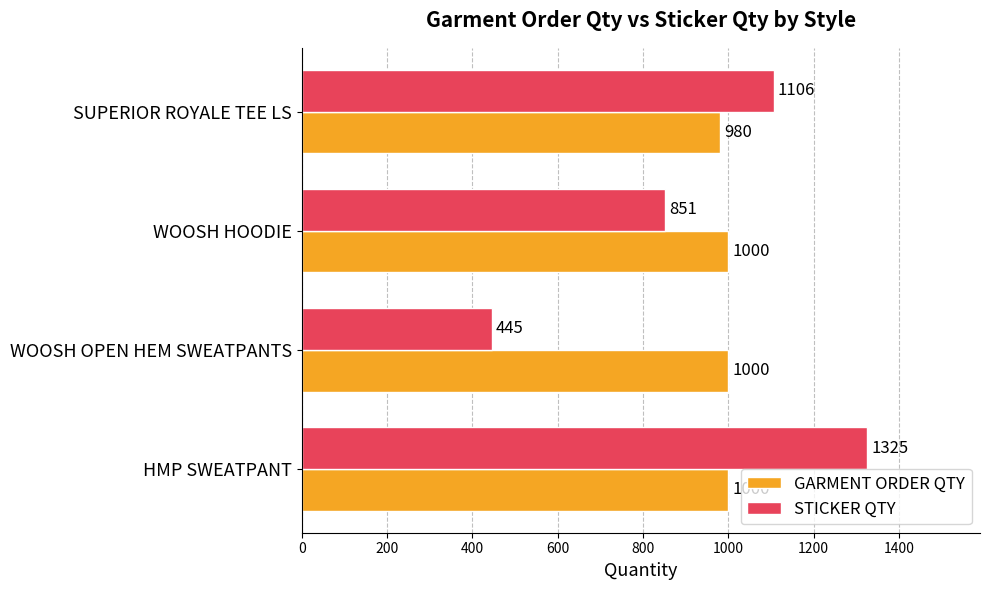

At how many categories does at least one series exceed 682?

4